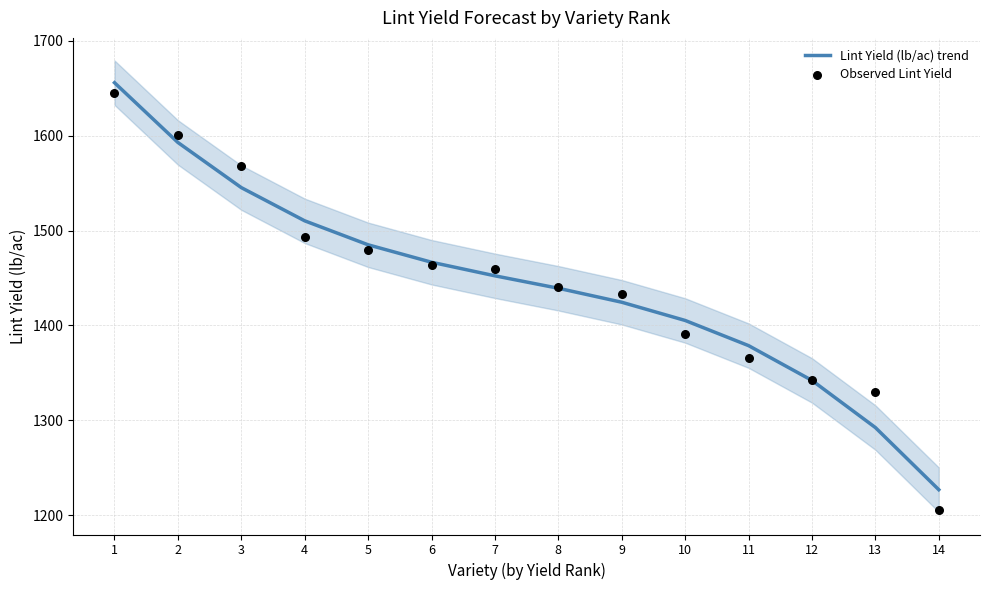

Which series reaches the minimum Y coordinate?

Observed Lint Yield